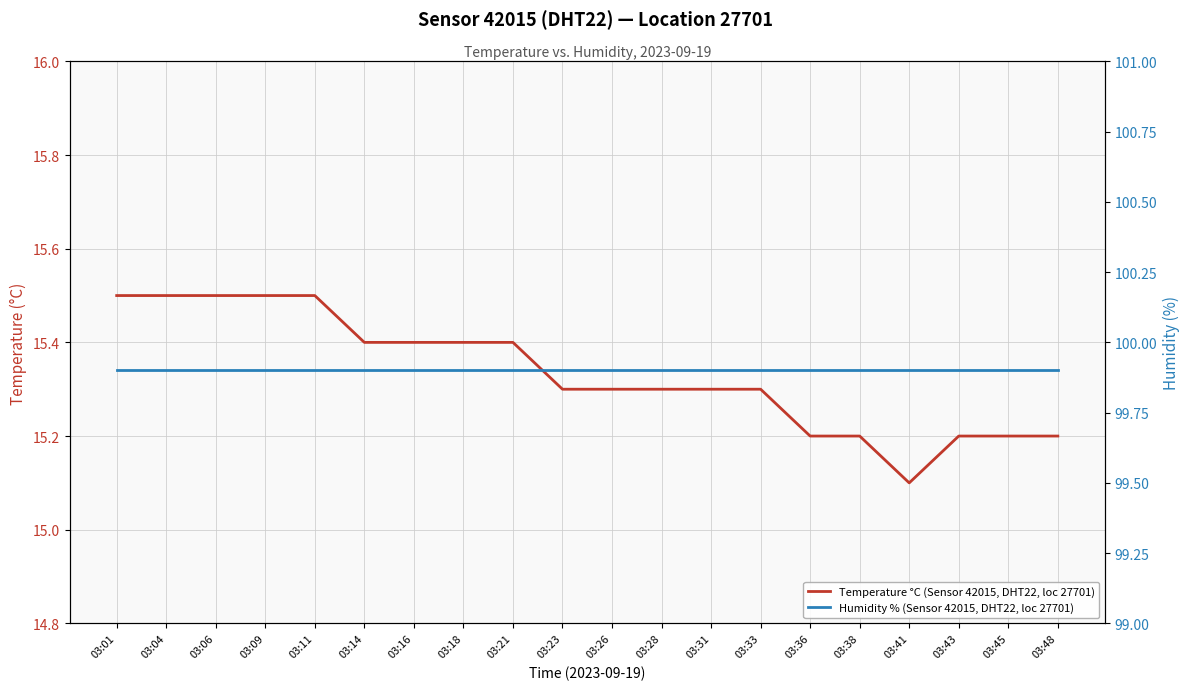

Reading right to left, what are all the values shown in this chart?

Temperature °C (Sensor 42015, DHT22, loc 27701): 03:48=15.2	03:45=15.2	03:43=15.2	03:41=15.1	03:38=15.2	03:36=15.2	03:33=15.3	03:31=15.3	03:28=15.3	03:26=15.3	03:23=15.3	03:21=15.4	03:18=15.4	03:16=15.4	03:14=15.4	03:11=15.5	03:09=15.5	03:06=15.5	03:04=15.5	03:01=15.5
Humidity % (Sensor 42015, DHT22, loc 27701): 03:48=99.9	03:45=99.9	03:43=99.9	03:41=99.9	03:38=99.9	03:36=99.9	03:33=99.9	03:31=99.9	03:28=99.9	03:26=99.9	03:23=99.9	03:21=99.9	03:18=99.9	03:16=99.9	03:14=99.9	03:11=99.9	03:09=99.9	03:06=99.9	03:04=99.9	03:01=99.9